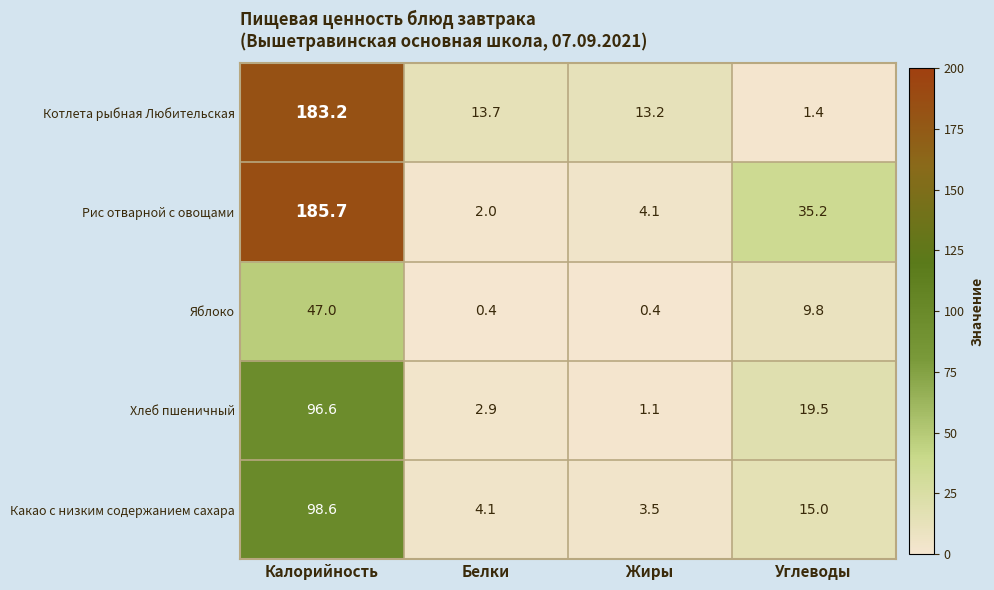

Which category has the highest value across all series?

Калорийность